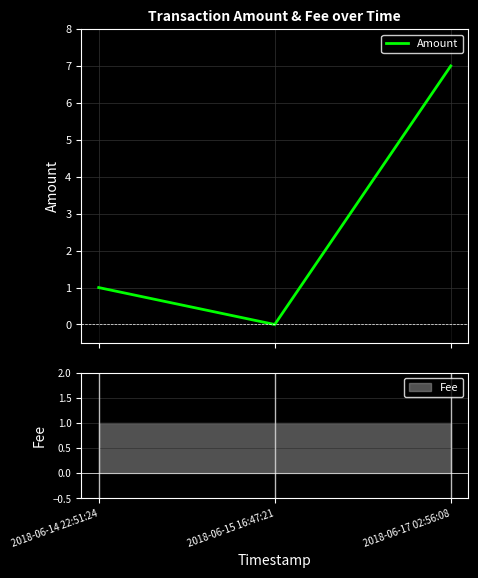

Reading left to right, extract all data points from this chart.

2018-06-14 22:51:24=1	2018-06-15 16:47:21=0	2018-06-17 02:56:08=7